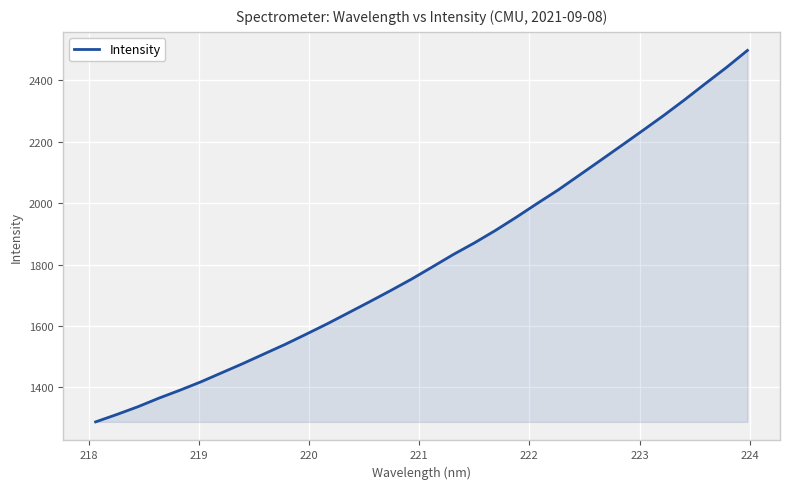

What is the maximum value shown in the chart?

2497.7